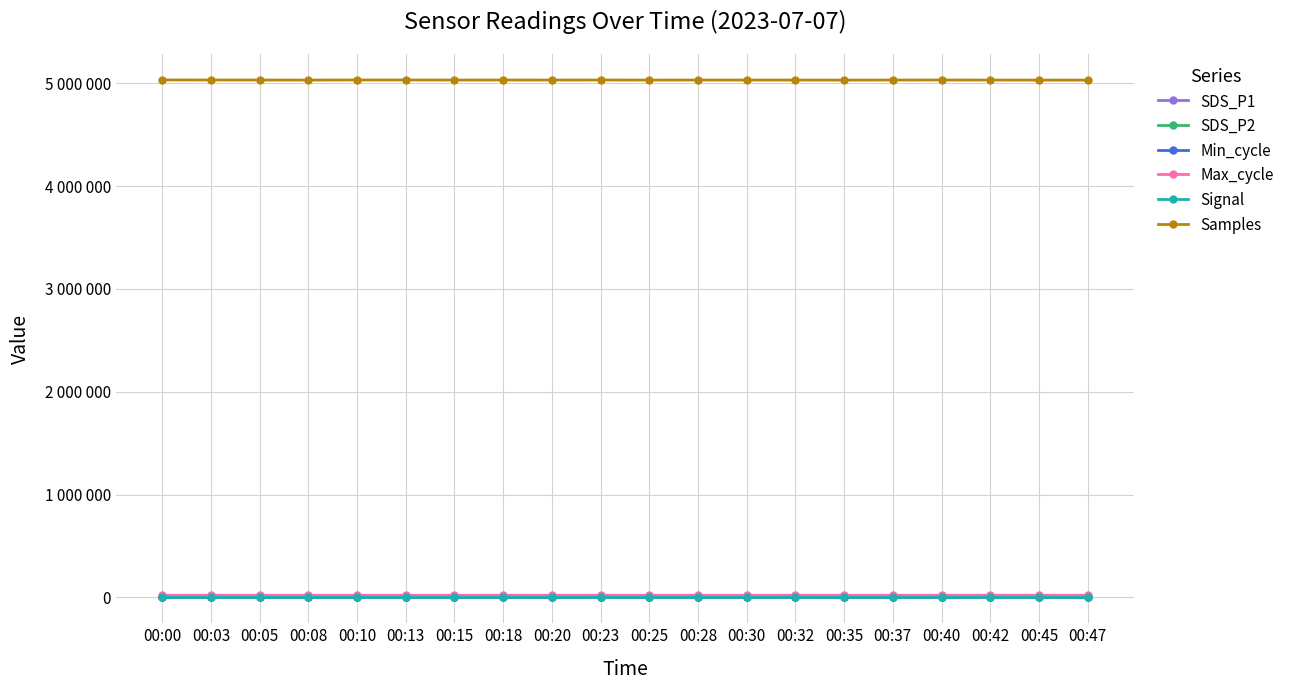

Does the chart have visible grid lines?

Yes